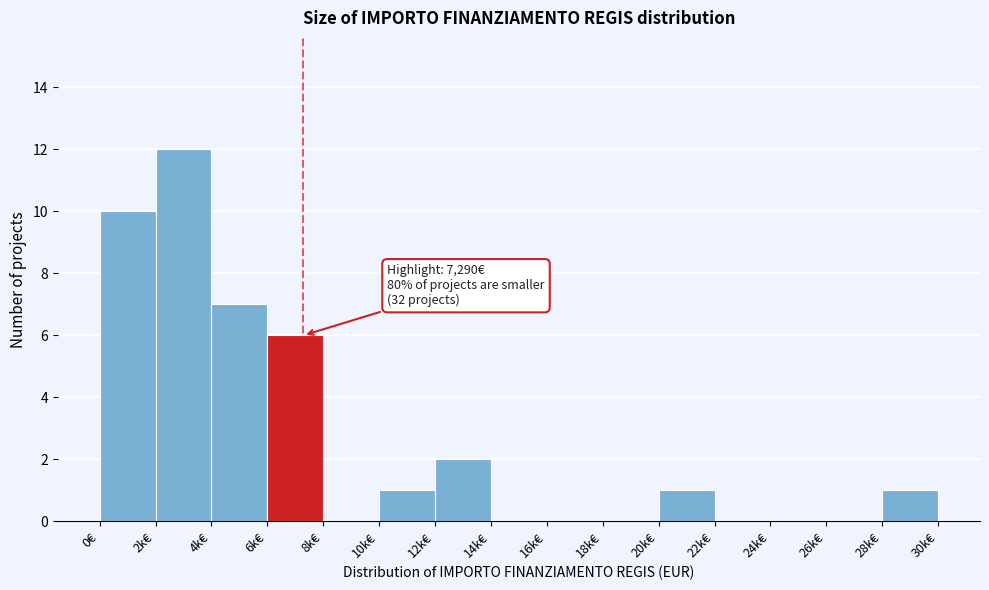

Reading left to right, extract all data points from this chart.

0€=10	2k€=12	4k€=7	6k€=6	8k€=0	10k€=1	12k€=2	14k€=0	16k€=0	18k€=0	20k€=1	22k€=0	24k€=0	26k€=0	28k€=1